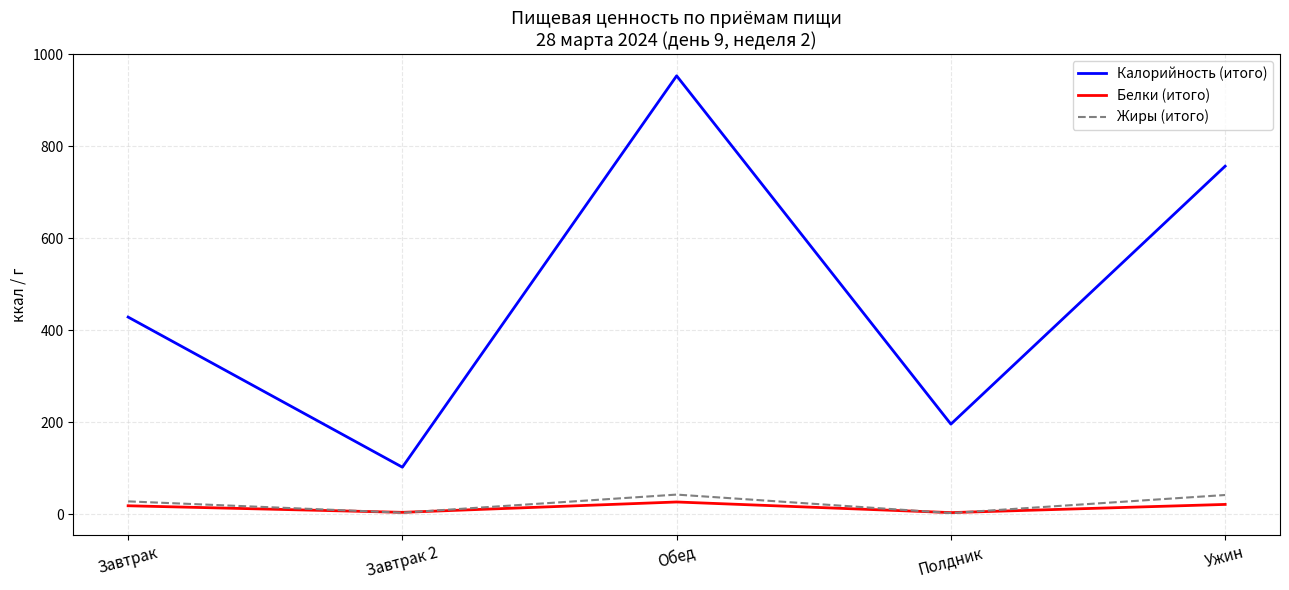

At which label is Жиры (итого) closest to 22?

Завтрак